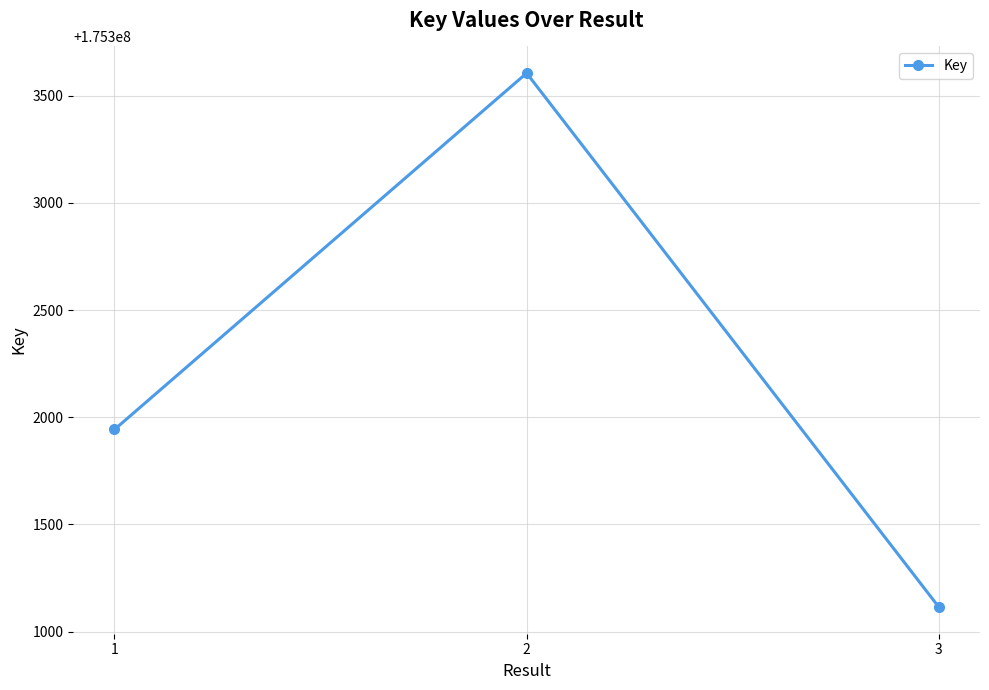

Reading left to right, list all the values displayed in this chart.

1=175301943	2=175303605	3=175301115